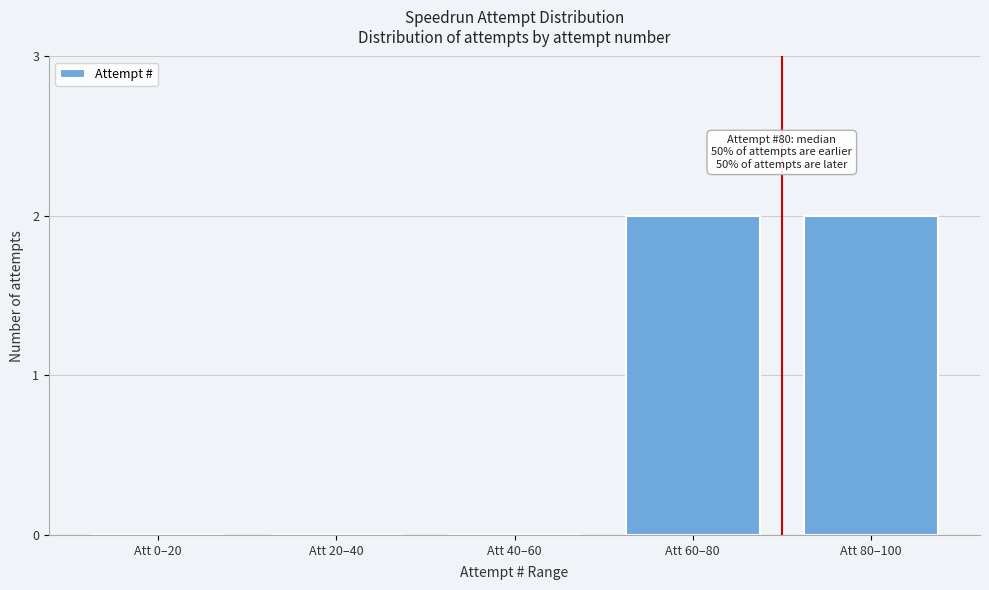

Reading right to left, extract all data points from this chart.

Att 80–100=2	Att 60–80=2	Att 40–60=0	Att 20–40=0	Att 0–20=0